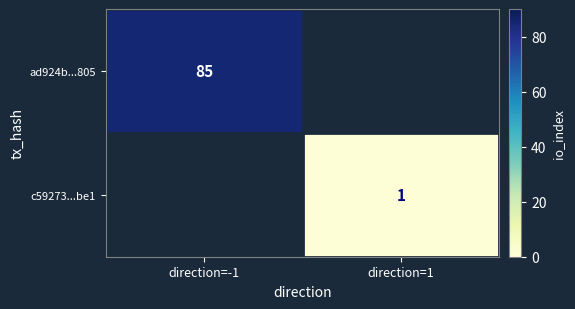

Is it true that c59273...be1 equals 2 at direction=1?

False